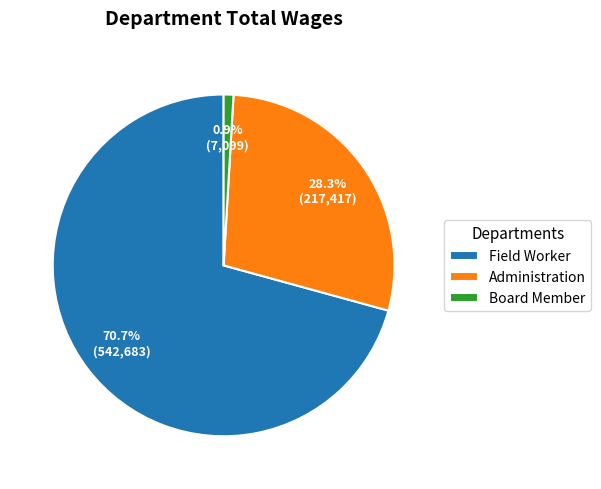

Which has a higher value, Board Member or Administration?

Administration